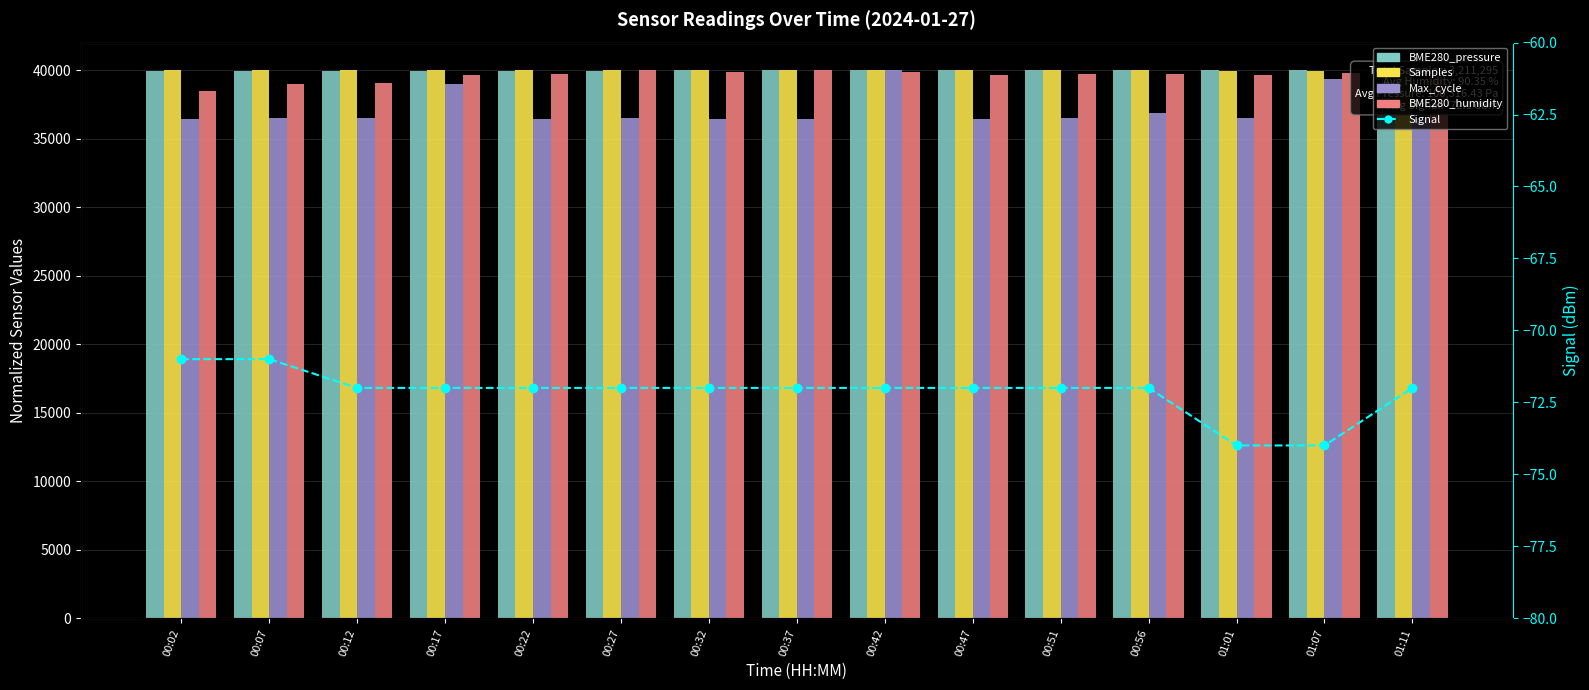

Count the number of categories in the chart.

15